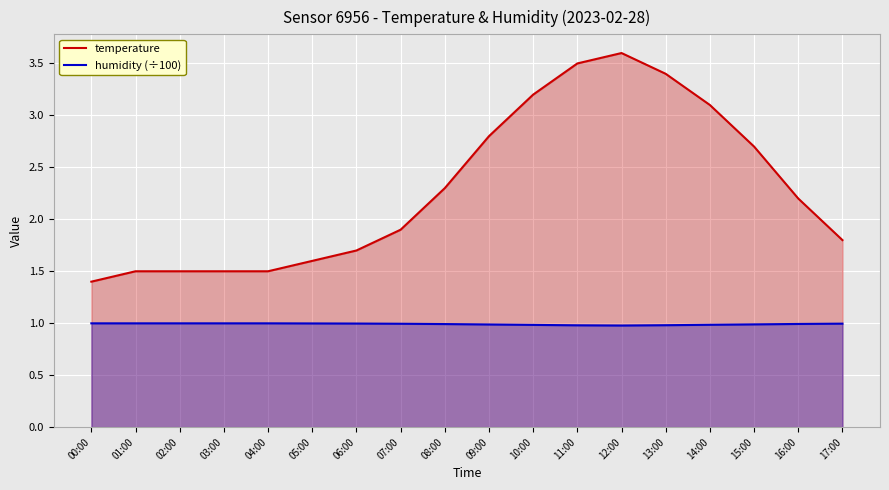

True or false: temperature has a value of 1.8 at 11:00.

False